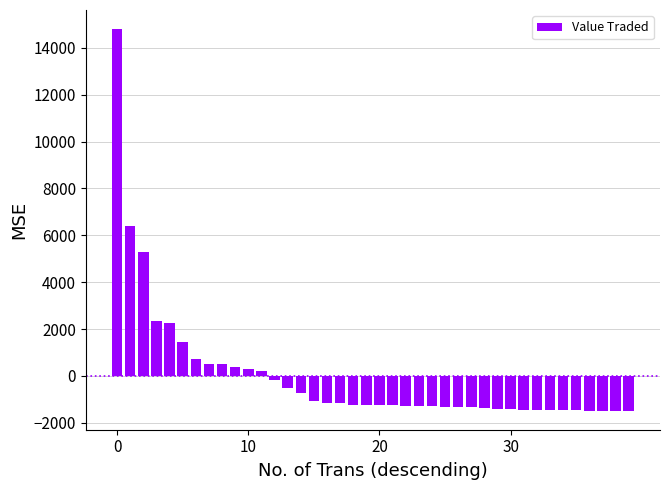

What is the difference between the maximum and minimum values?

16284.0